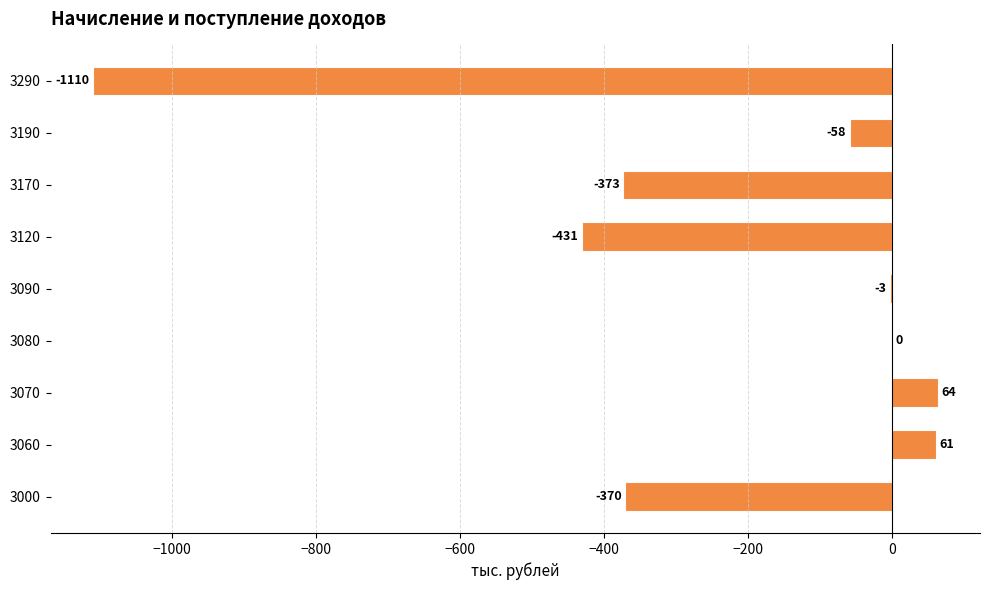

What value does the data have at 3060, to the nearest 10?

60